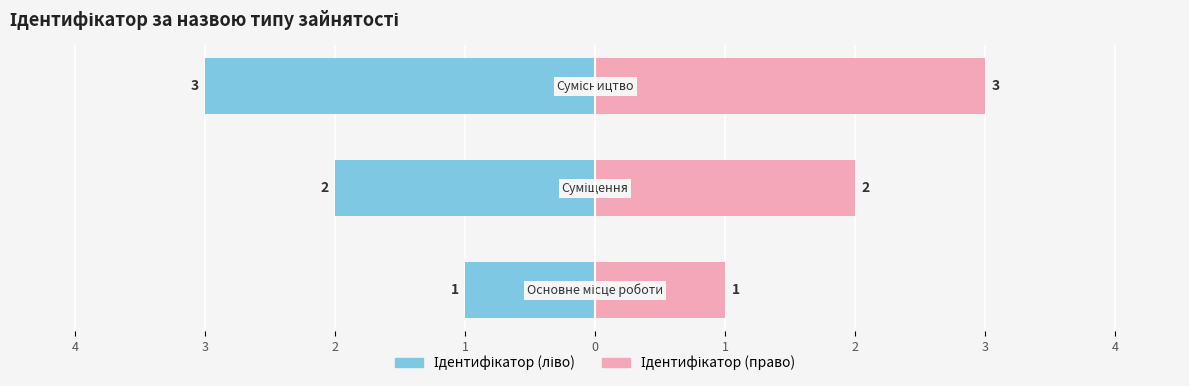

What is the change in value from Основне місце роботи to Сумісництво?

+2